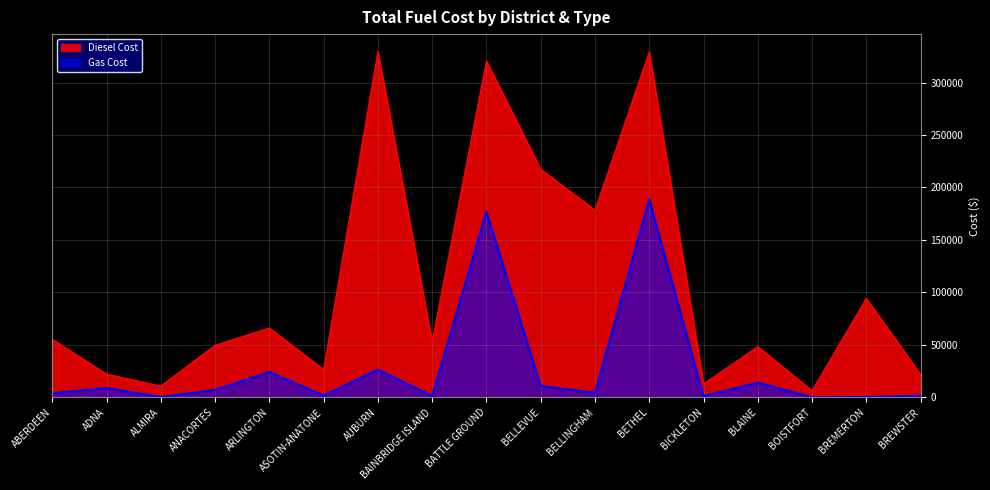

True or false: Gas Cost and Diesel Cost cross at least once.

False